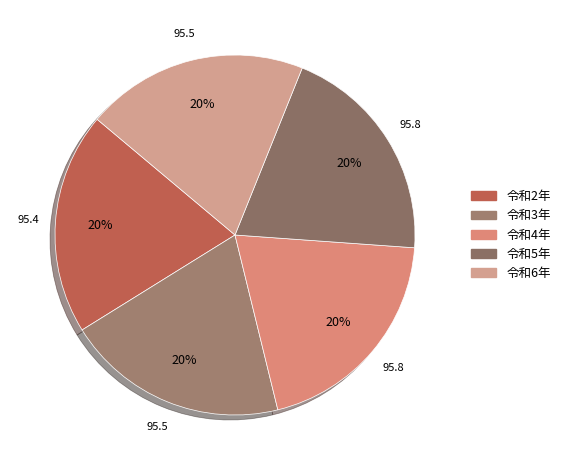

How many segments does this pie chart have?

5